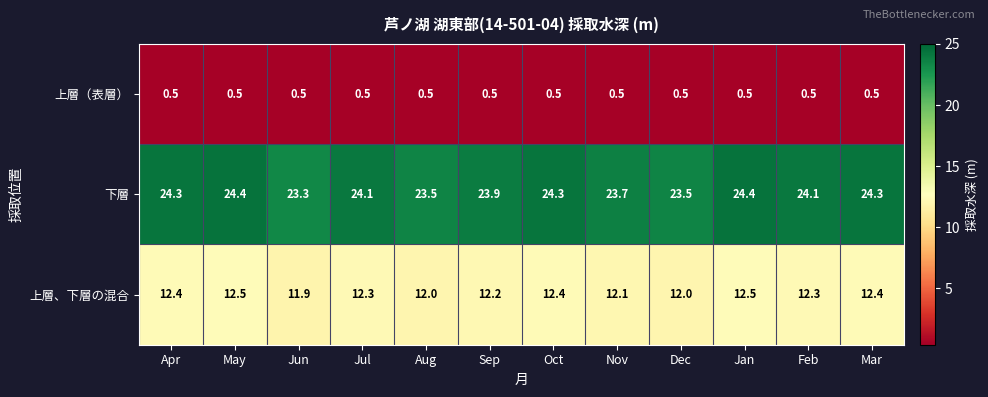

Rank the series by their maximum value, from highest to lowest.

下層, 上層、下層の混合, 上層（表層）